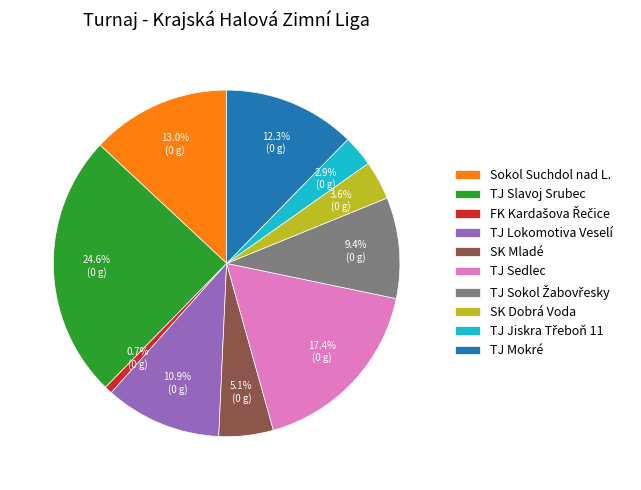

Does any single category account for the majority?

No